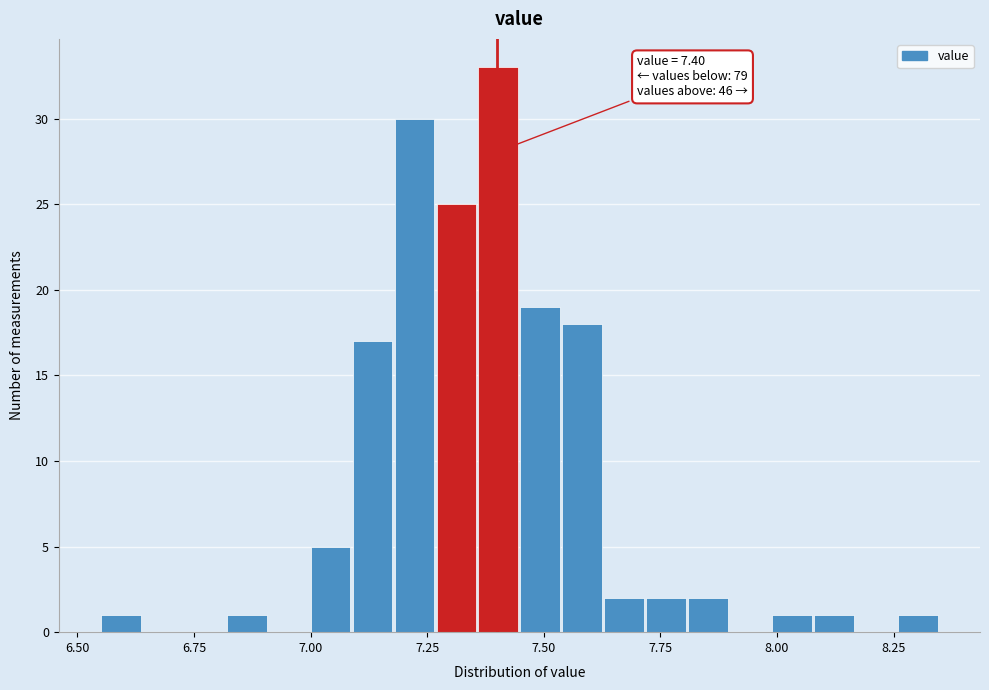

Read against the x-axis, roughly where is the centre of the tallest bar?

7.40